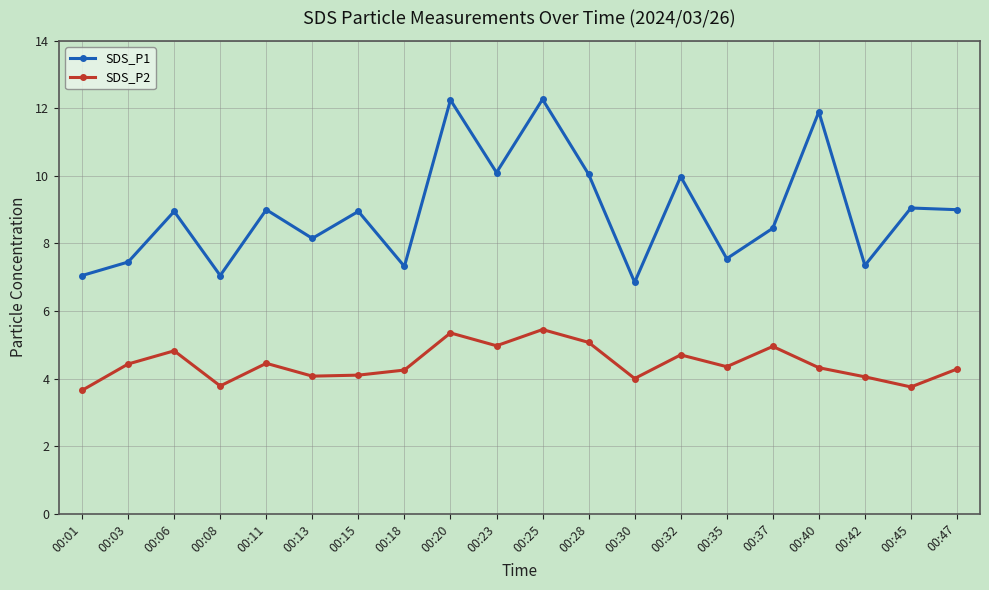

Is the value of SDS_P1 at 00:11 greater than the value of SDS_P2 at 00:13?

Yes